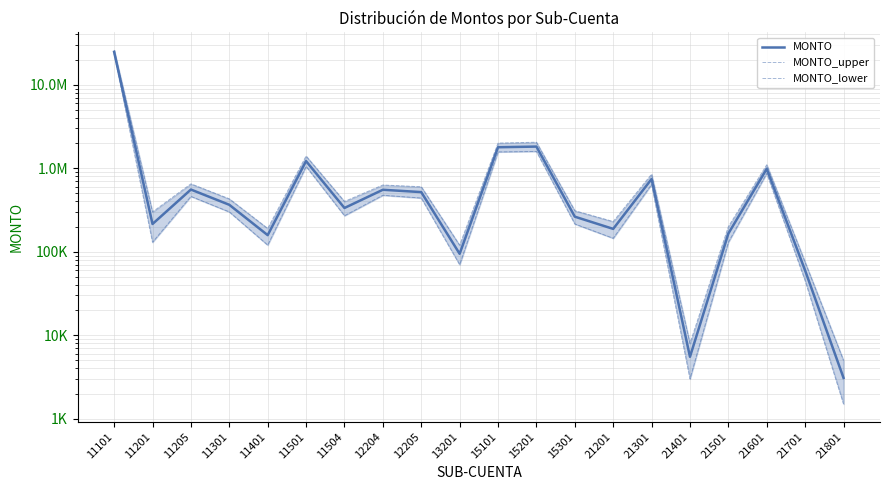

What value does the MONTO_lower series have at 21201?

145000.0